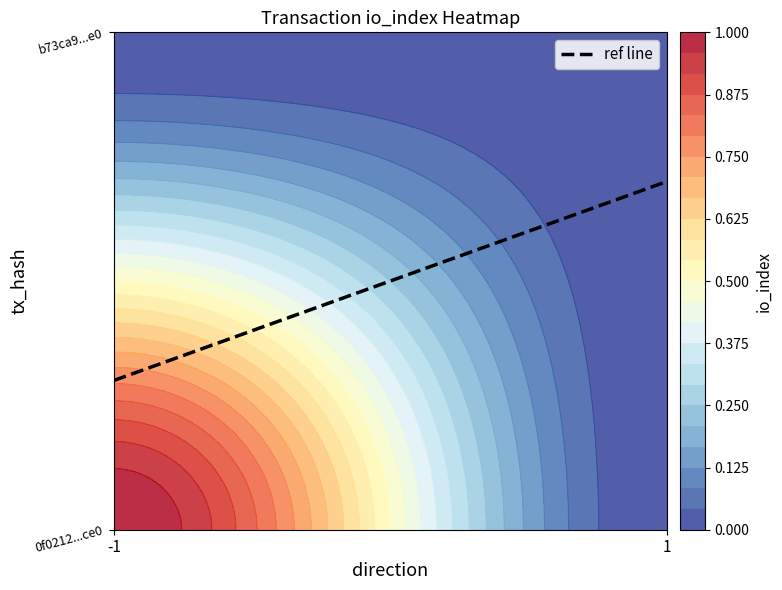

At which label does 0f0212c82872d3e6f8ffa64d011284cb4c27ce0 reach its peak?

direction_-1